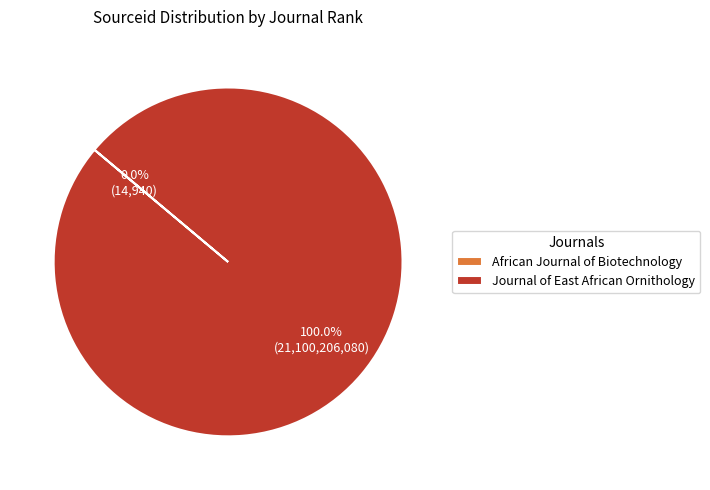

What is the largest slice in the pie chart?

Journal of East African Ornithology